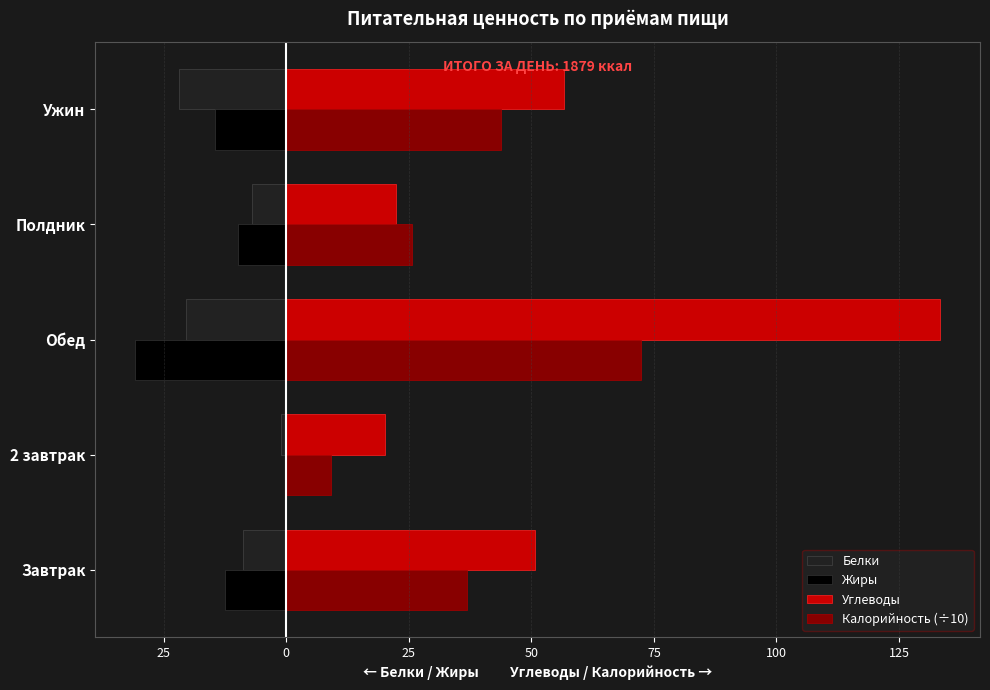

What is the average value of the Калорийность (÷10) series?

37.6